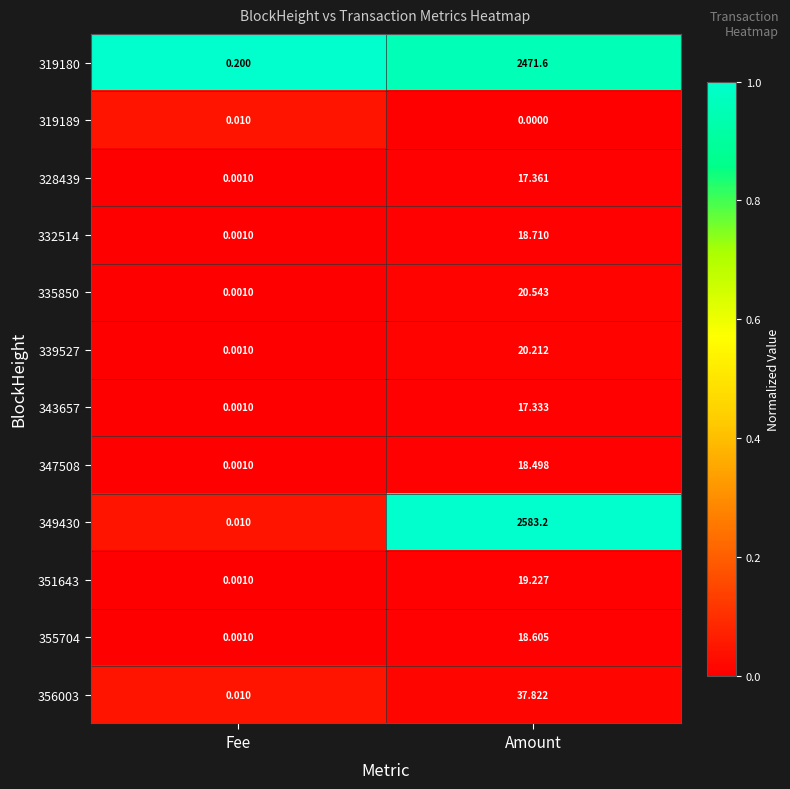

Rank the categories by 319180 value from lowest to highest.

Fee, Amount